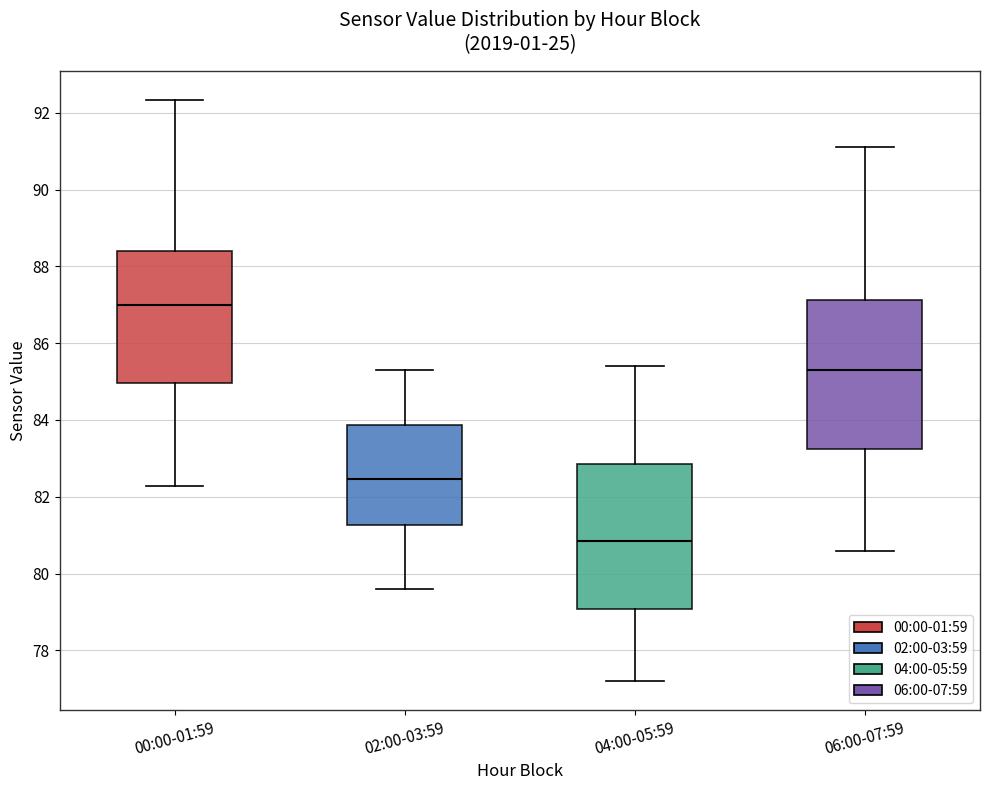

Reading left to right, read every box against the y-axis: the position of its median line, the range the box covers, and the ends of its whiskers. The values are not printed on the chart, so give them approximately, as read against the axis.

00:00-01:59: median 87.0, box 85.0 to 88.4, whiskers 82.2 to 92.4
02:00-03:59: median 82.4, box 81.2 to 83.8, whiskers 79.6 to 85.4
04:00-05:59: median 80.8, box 79.0 to 82.8, whiskers 77.2 to 85.4
06:00-07:59: median 85.4, box 83.2 to 87.2, whiskers 80.6 to 91.2